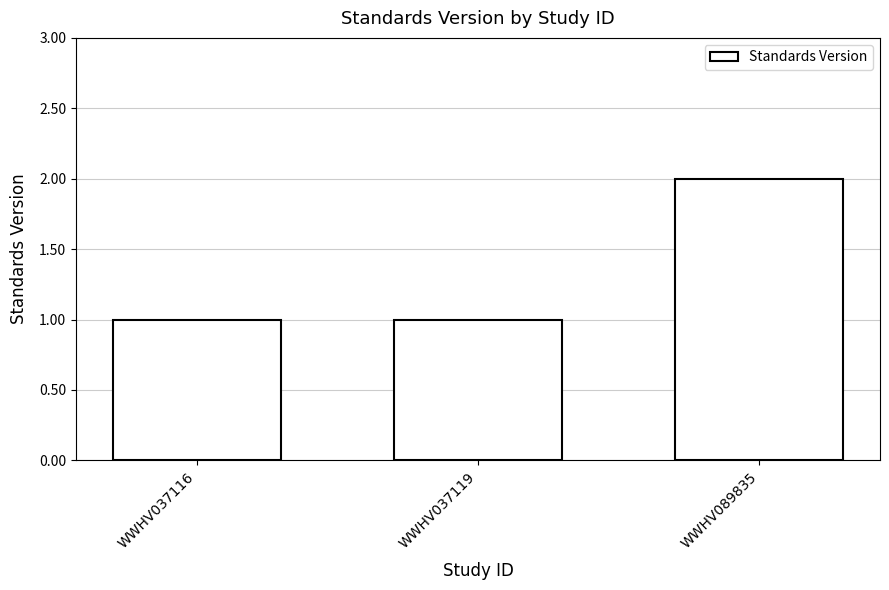

True or false: the data shows 3 at WWHV089835.

False